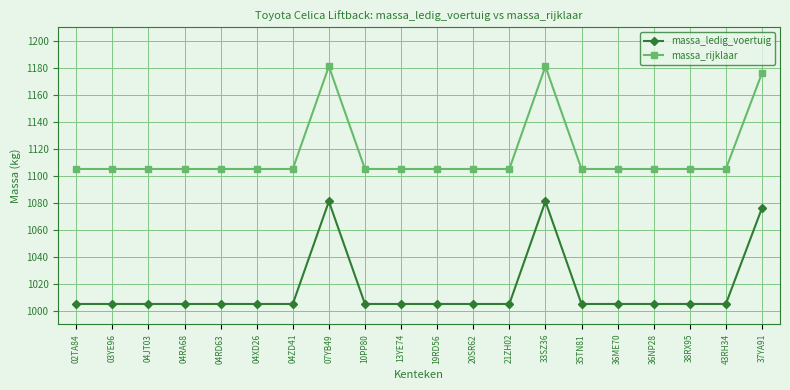

What is the total value across all series at 07YB49?

2262